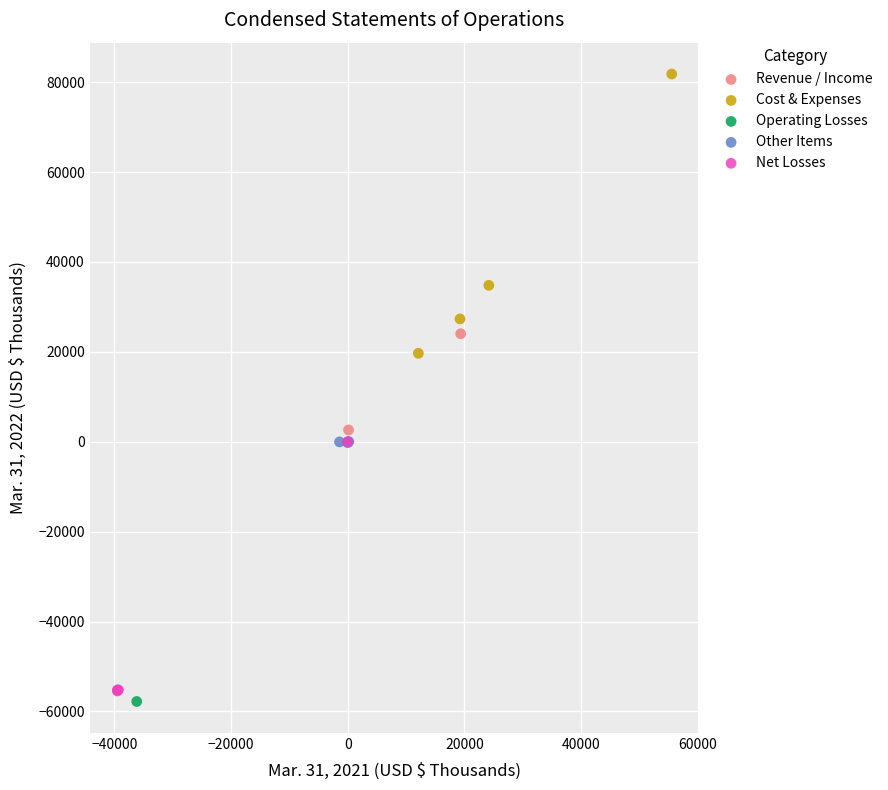

What are all the series names shown in the legend?

Revenue / Income, Cost & Expenses, Operating Losses, Other Items, Net Losses